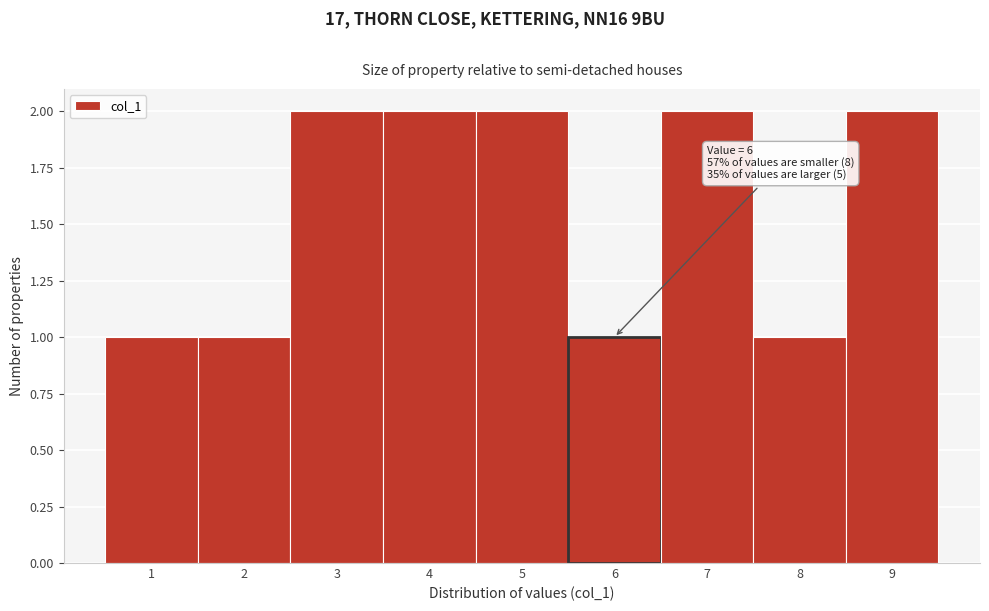

Reading left to right, what are all the values shown in this chart?

1=1	2=1	3=2	4=2	5=2	6=1	7=2	8=1	9=2